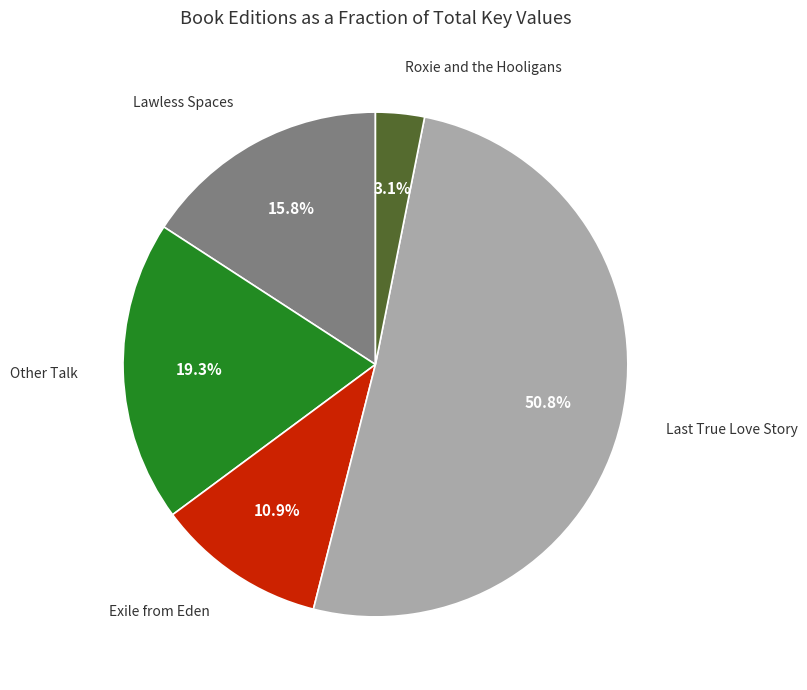

Which slice is the smallest?

Roxie and the Hooligans